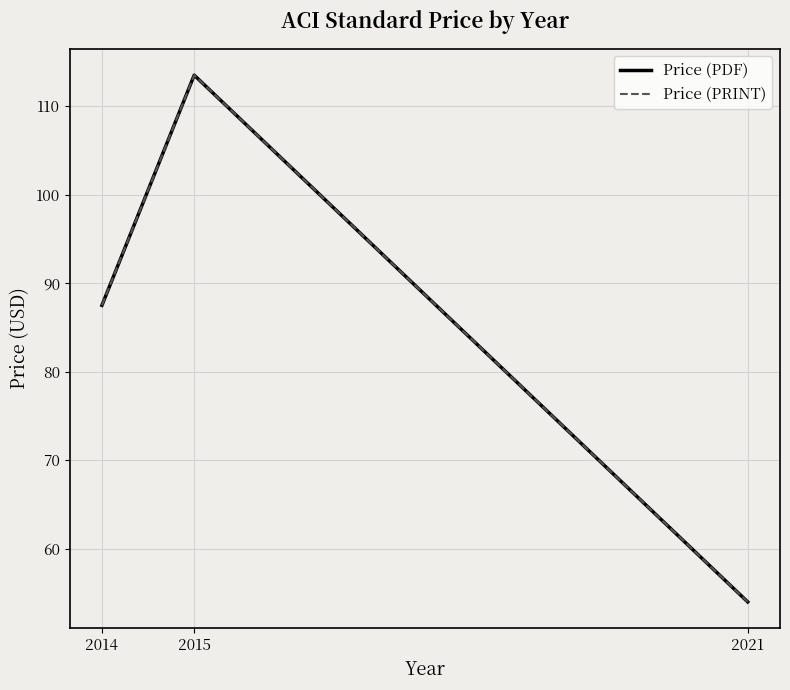

True or false: Price (PDF) has a value of 22.9 at 2015.

False